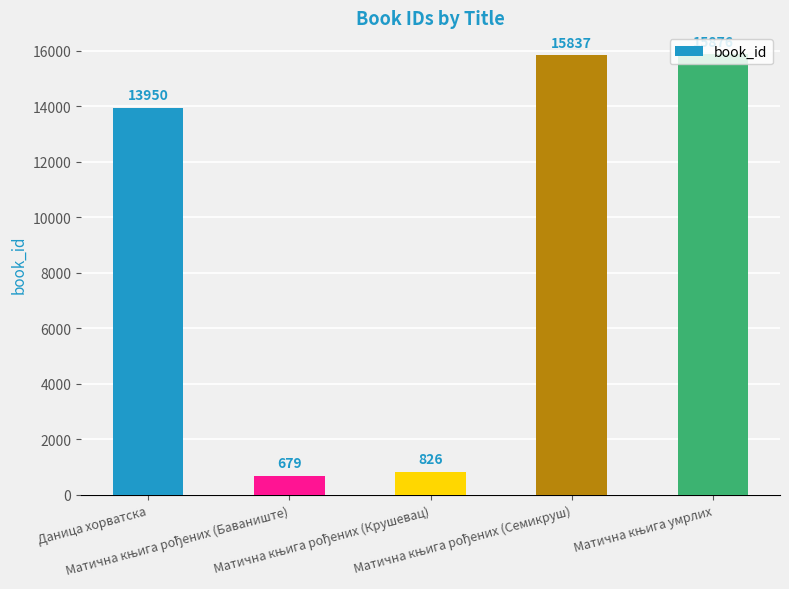

How many categories are shown in the chart?

5